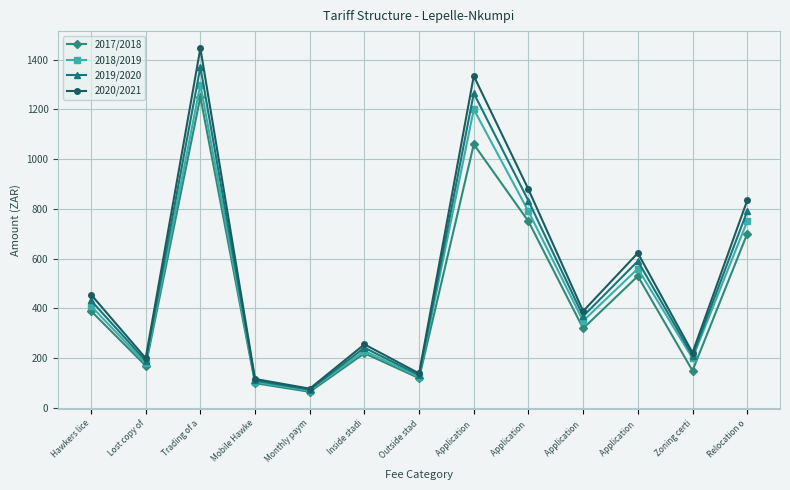

What is the total value across all series at Application ?

4859.2